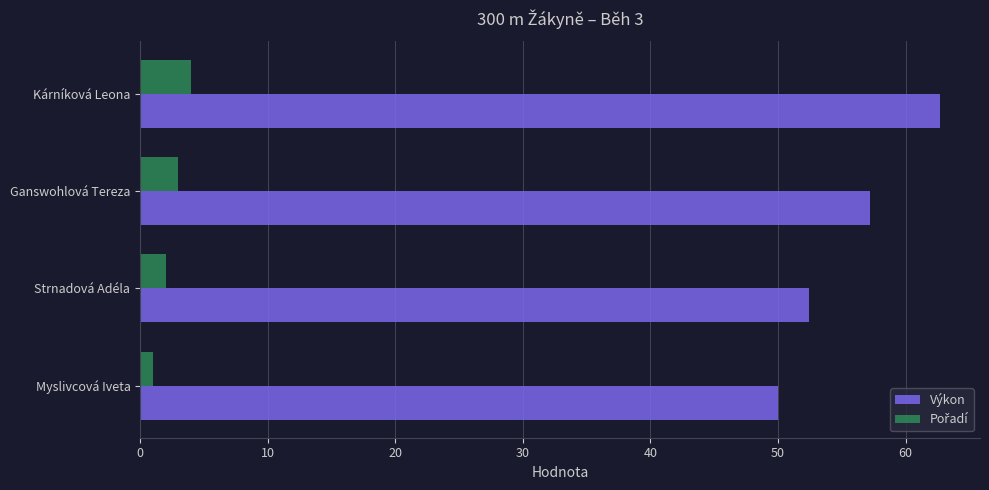

At which category does the chart reach its peak across all series?

Kárníková Leona